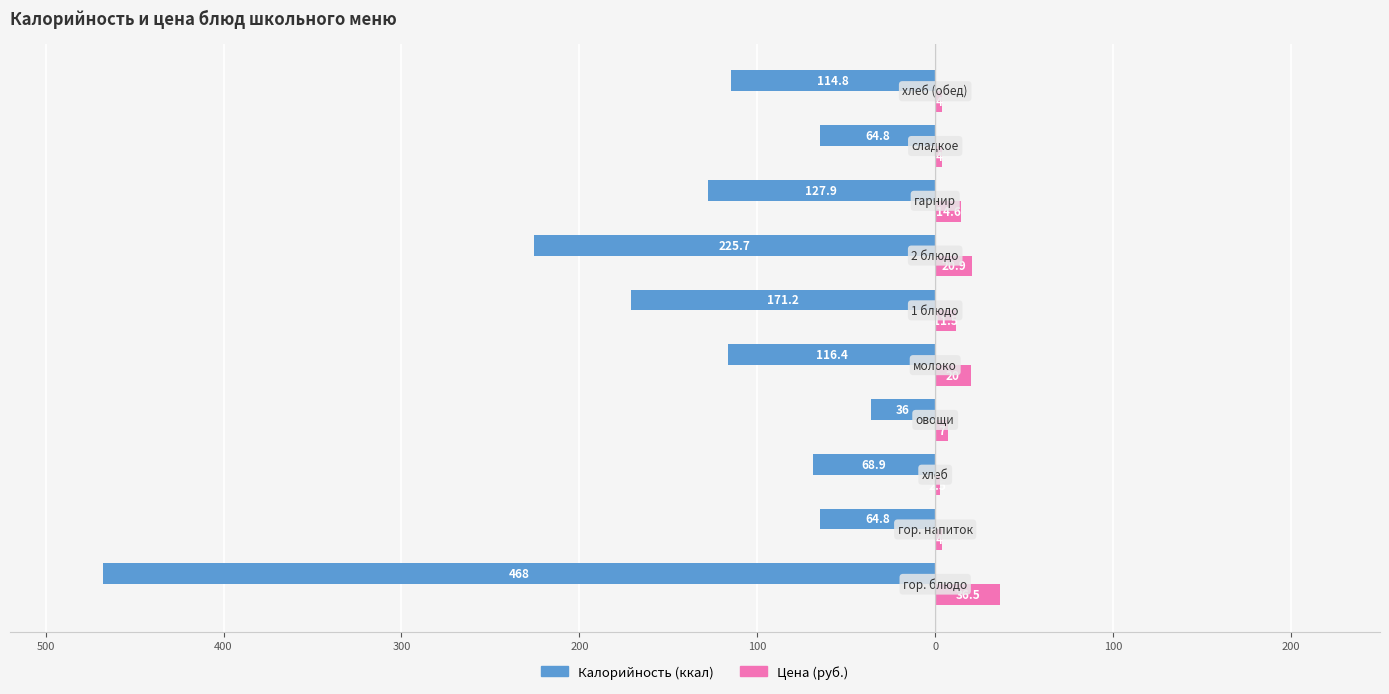

How many distinct data groups are displayed?

2